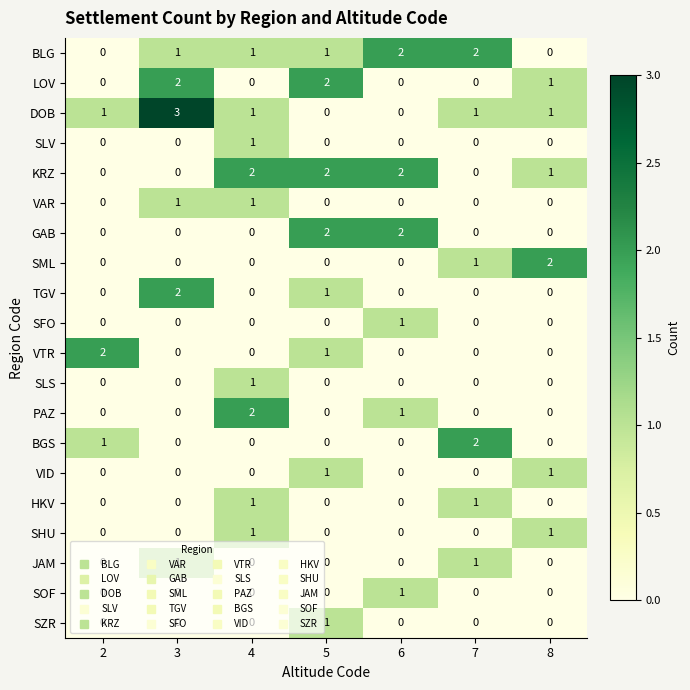

Which category has the highest value in the PAZ series?

4